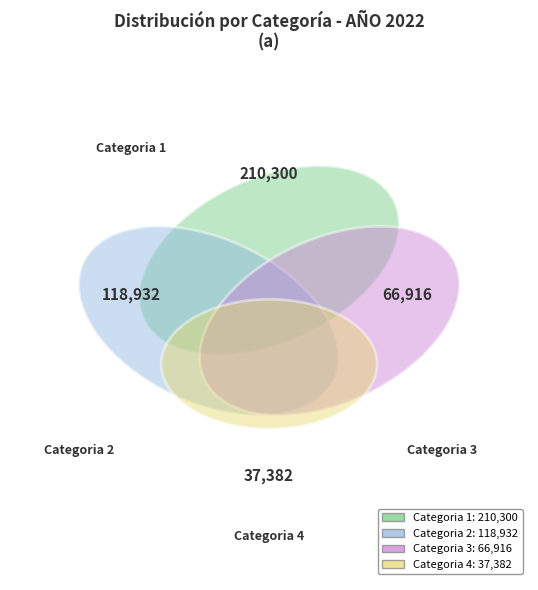

Is there a majority slice in this chart?

No